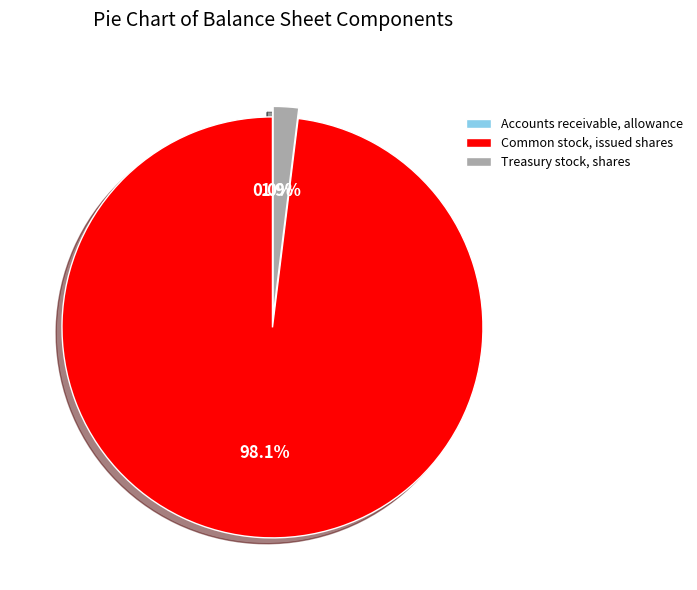

Does any single category account for the majority?

Yes